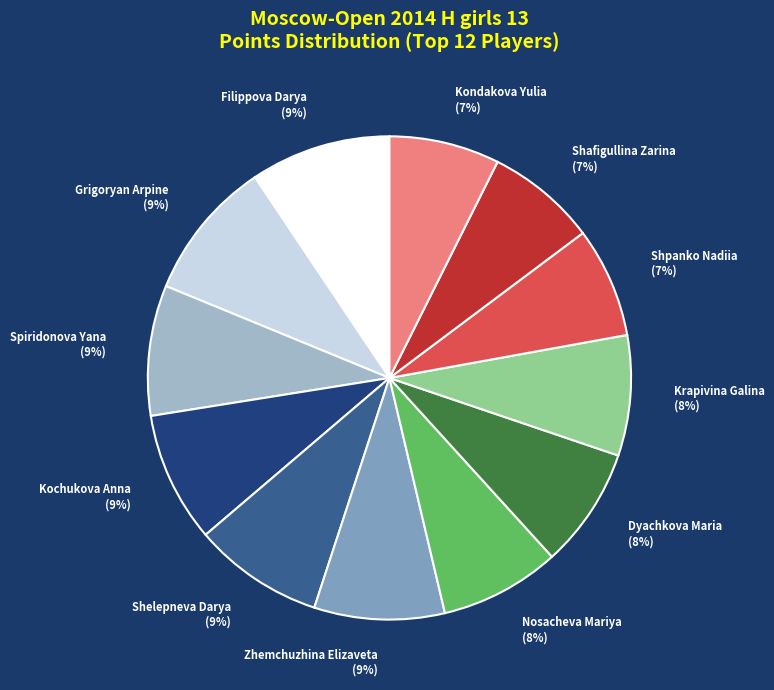

To the nearest percent, what is the difference between the largest and smallest slice percentages?

2%